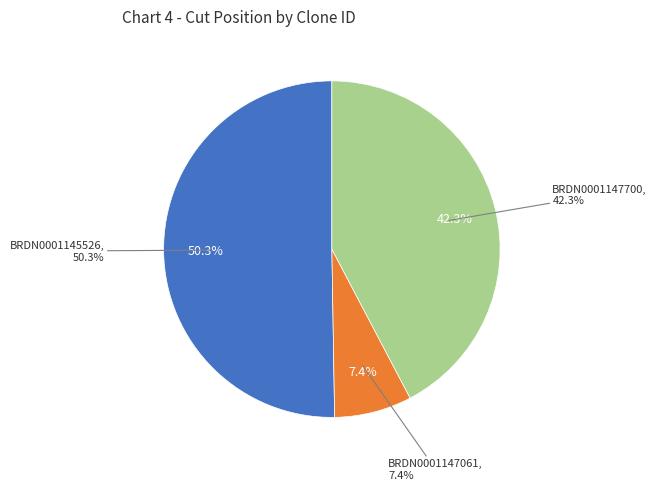

The BRDN0001145526 slice represents 50% of the pie. True or false?

True